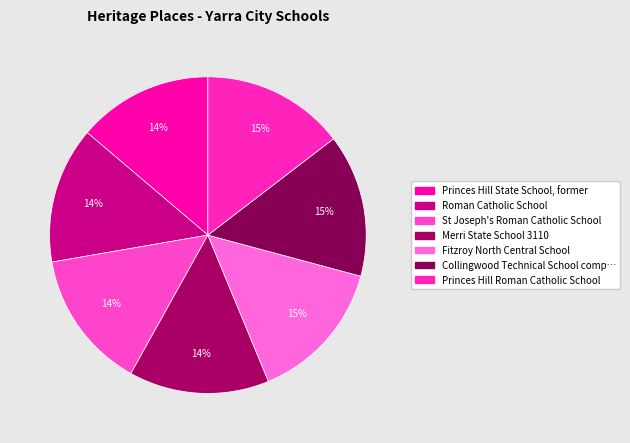

Which slice is the largest?

Princes Hill Roman Catholic School